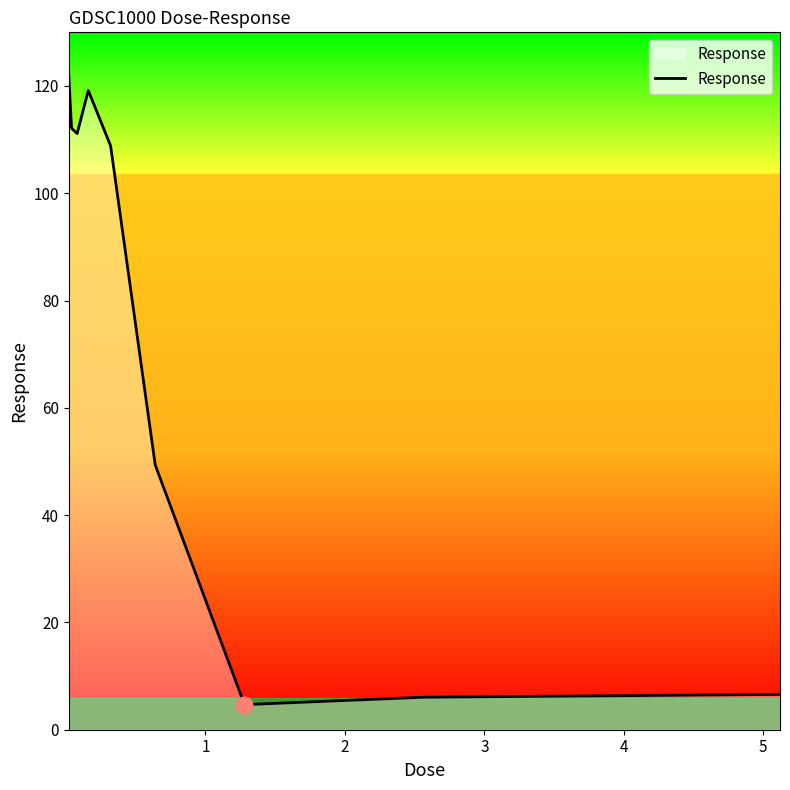

What is the difference between the maximum and minimum values?

117.3